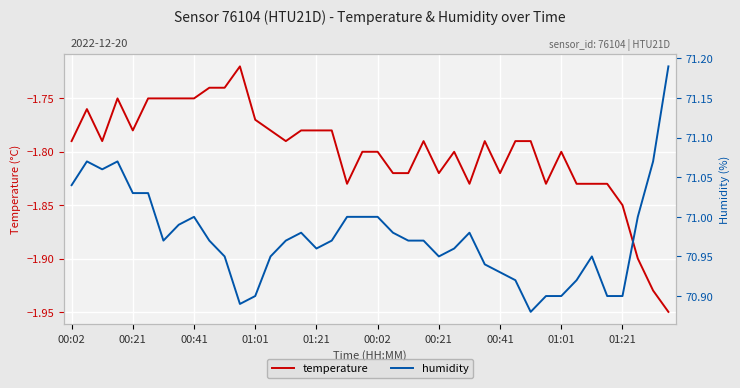

The temperature series shows -1.1 at 30. True or false?

False